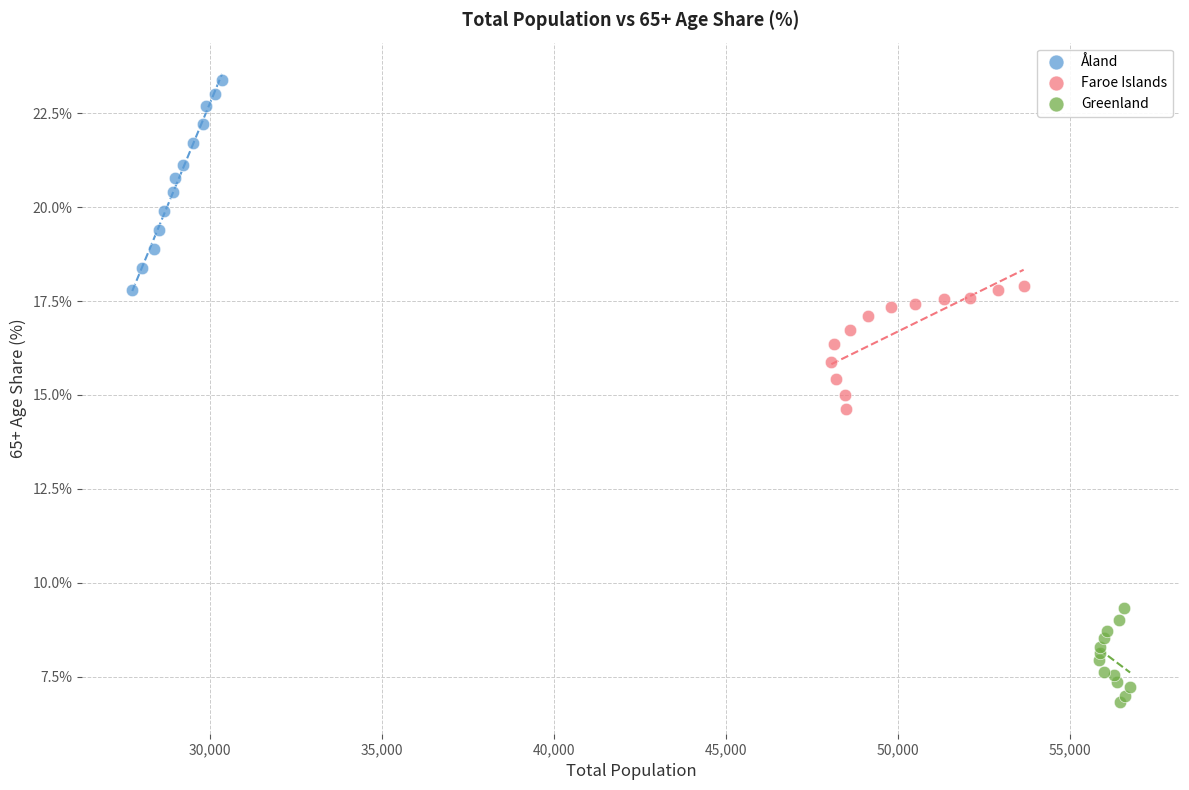

What are all the series names shown in the legend?

Åland, Faroe Islands, Greenland